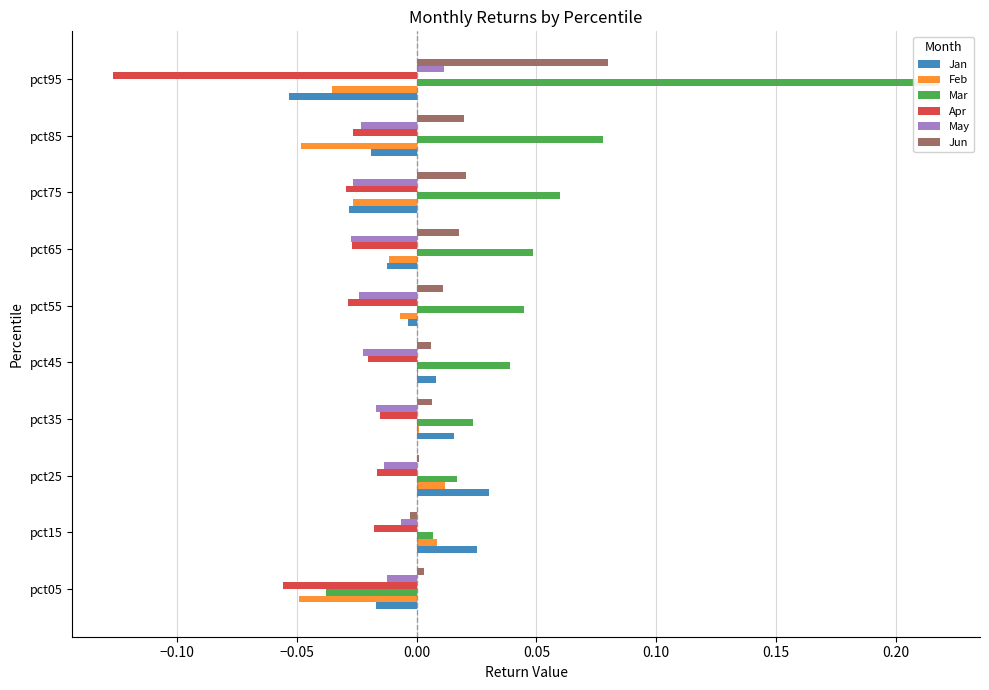

At which category does the chart reach its minimum across all series?

pct95